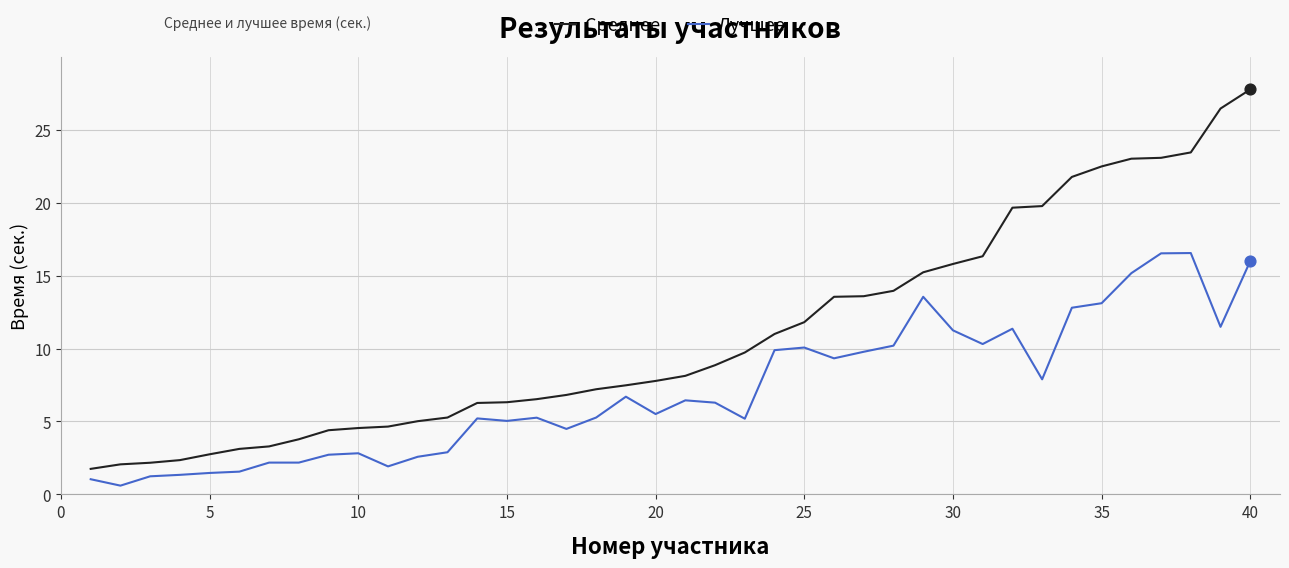

True or false: Среднее and Лучшее cross at least once.

False